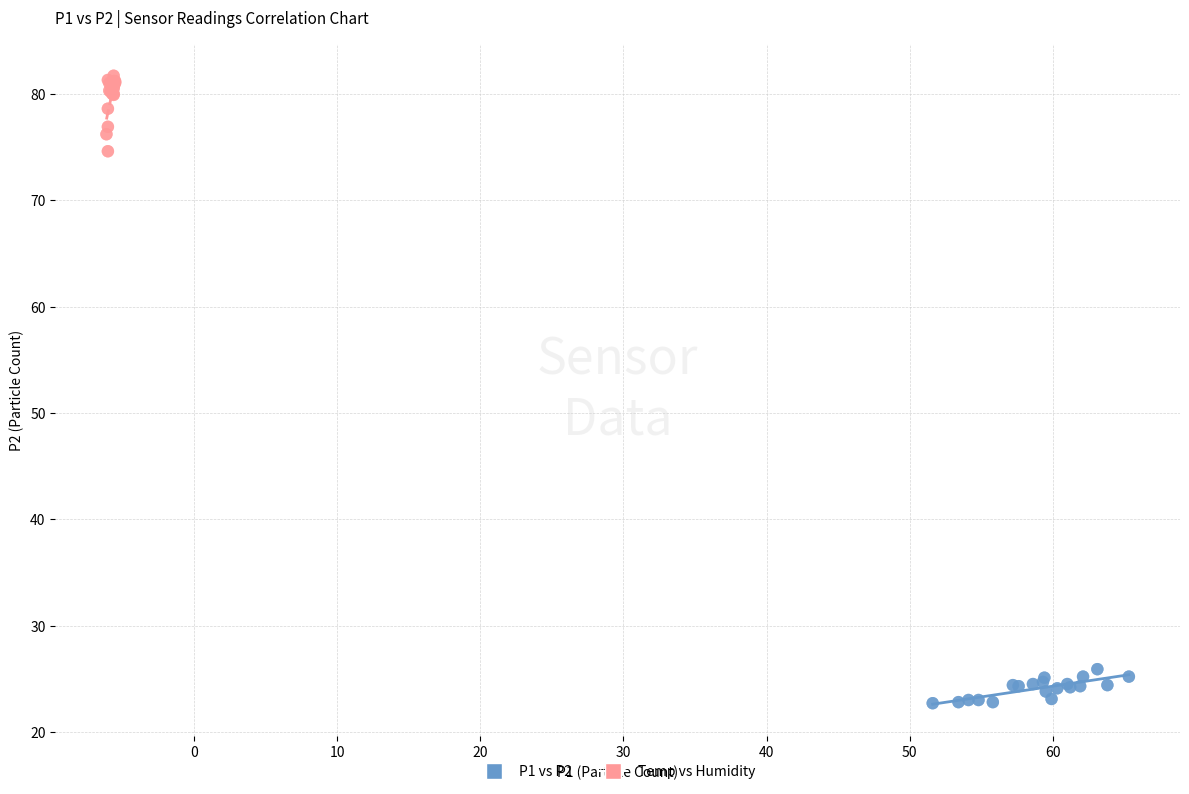

Which series has the largest Y range (max minus min)?

Temp vs Humidity